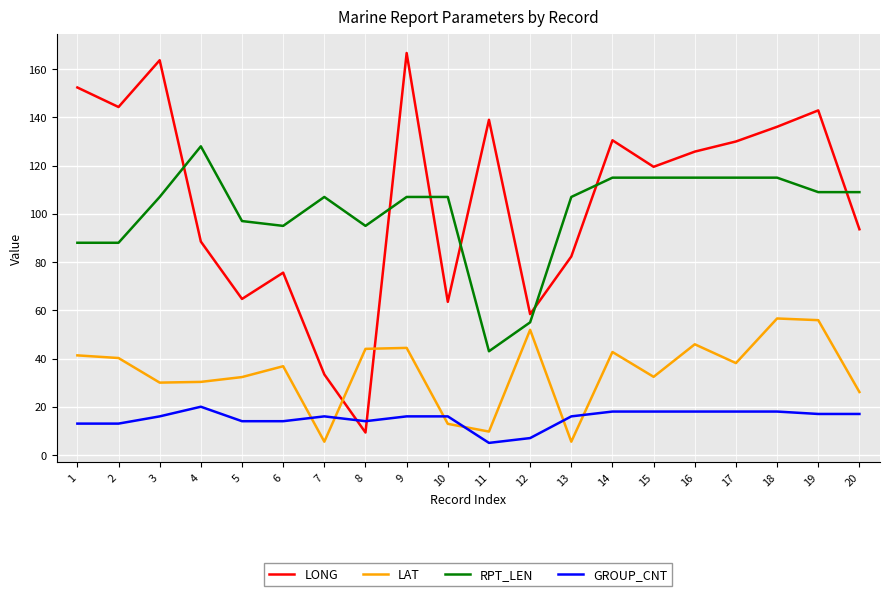

True or false: LONG has more than 1 interior local peaks.

True